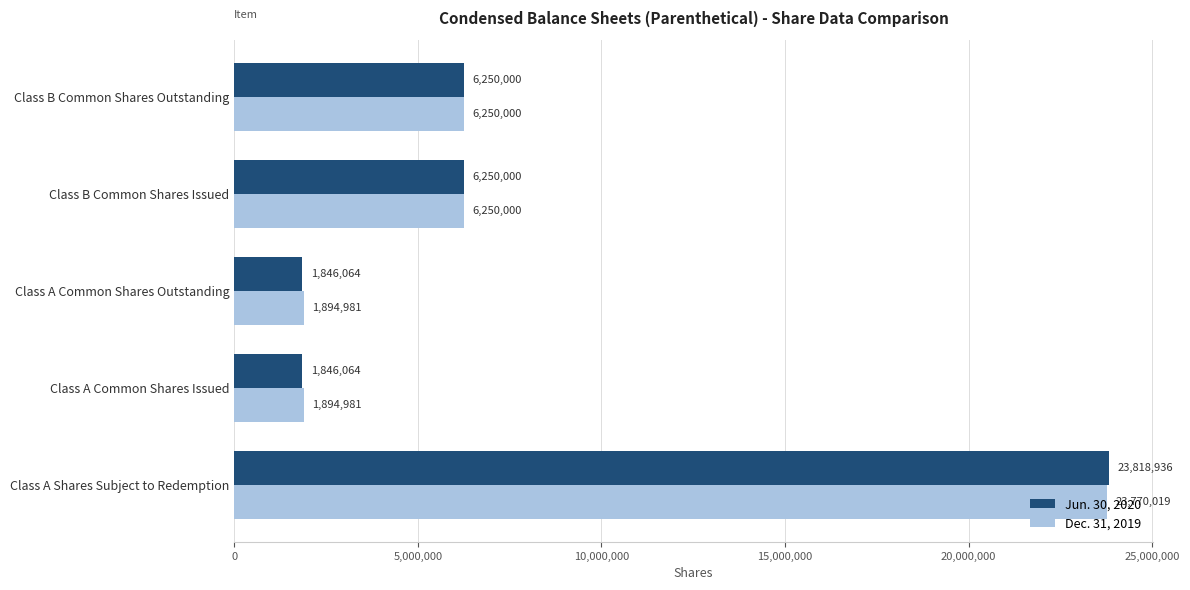

Which series has the largest total across all categories?

Dec. 31, 2019